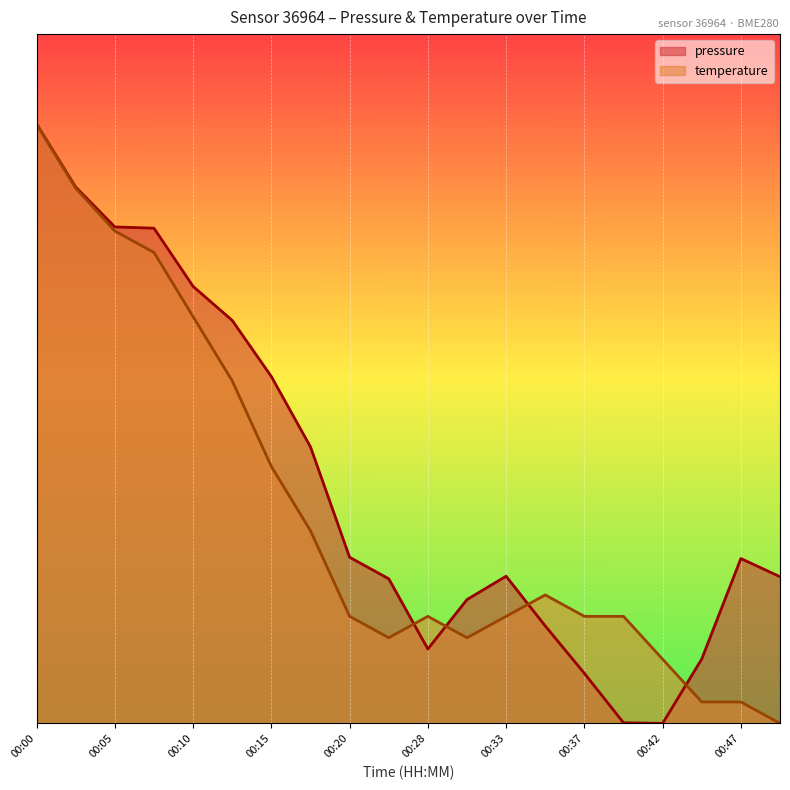

Which series has the largest total across all categories?

pressure